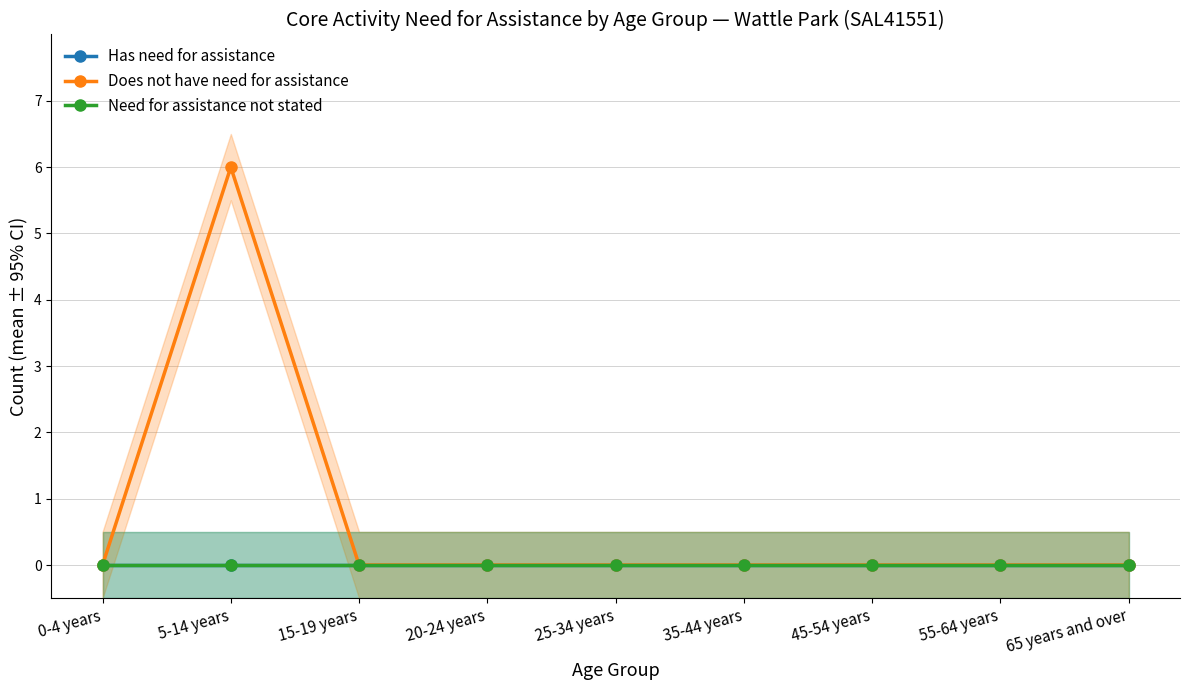

How many distinct data groups are displayed?

3